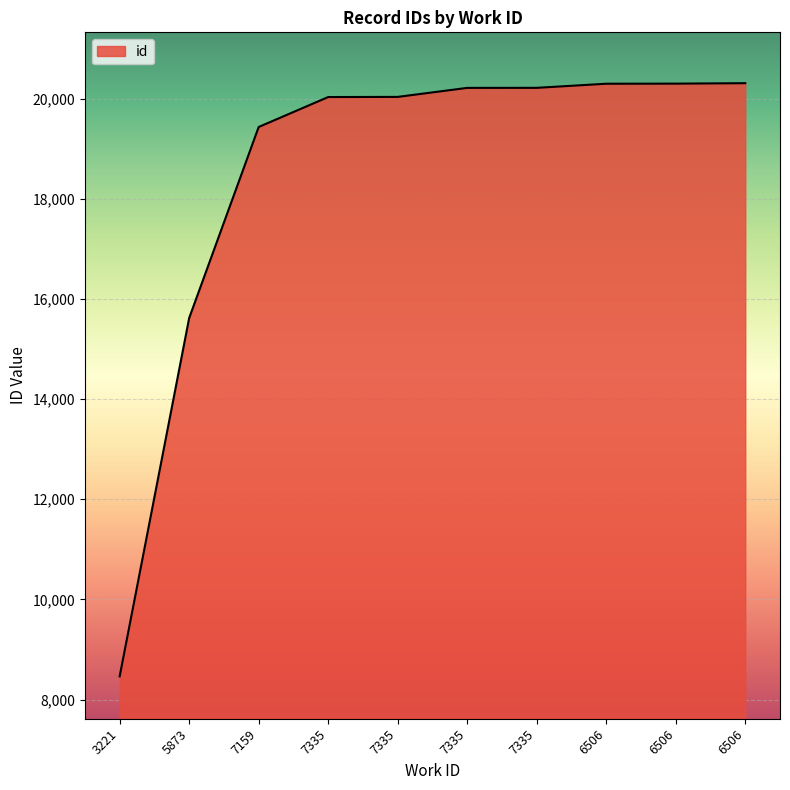

Reading right to left, list all the values displayed in this chart.

6506=20310	6506=20301	6506=20299	7335=20217	7335=20216	7335=20036	7335=20033	7159=19435	5873=15619	3221=8463